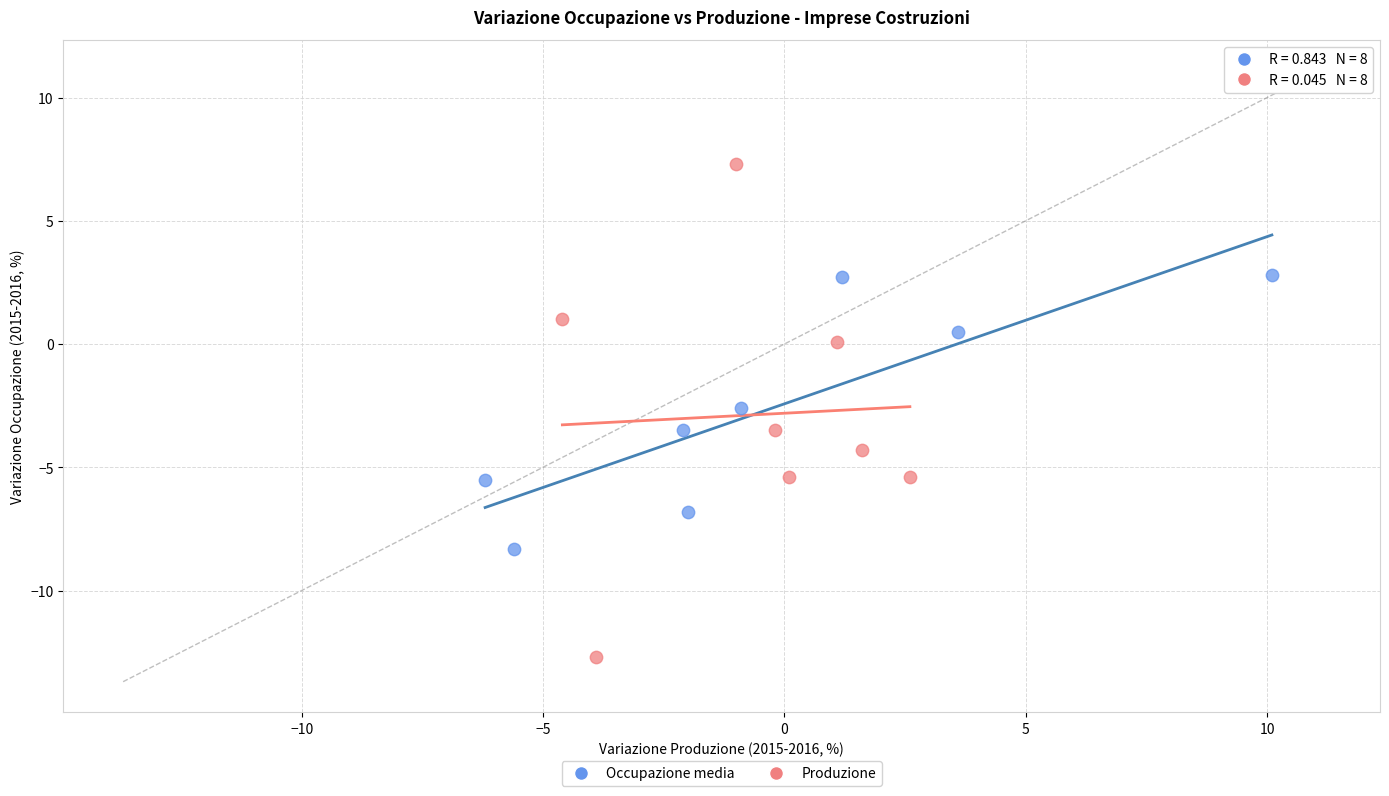

Which series contains the highest Y value?

Produzione